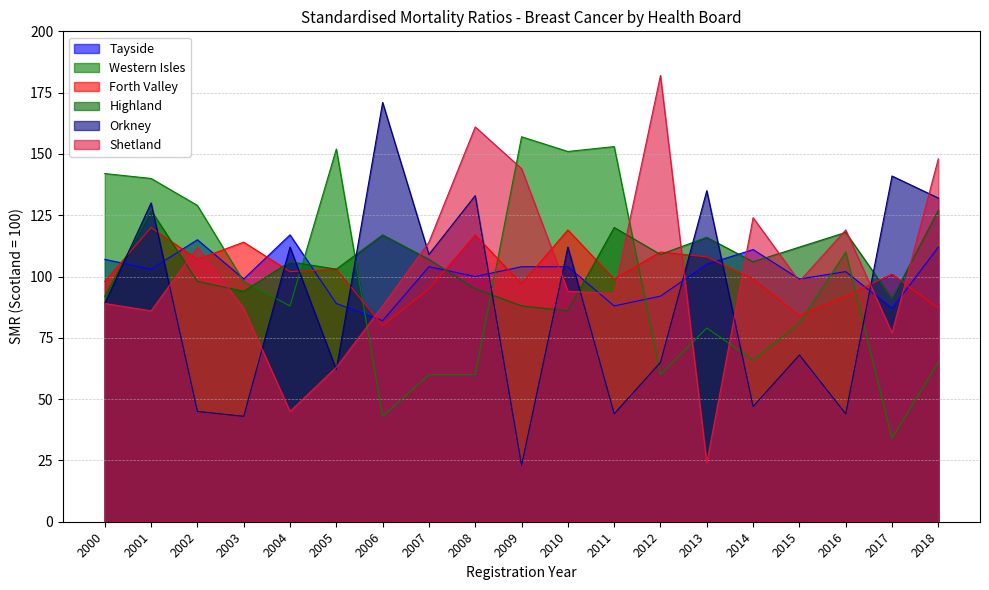

True or false: Forth Valley has a value of 209 at 2001.

False